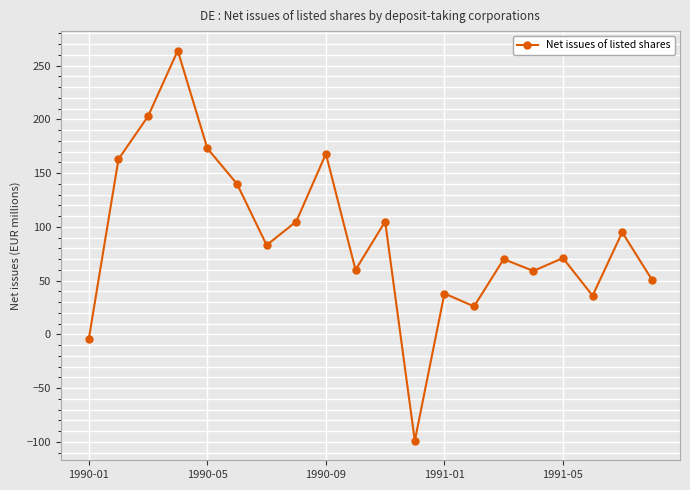

What is the maximum value shown in the chart?

264